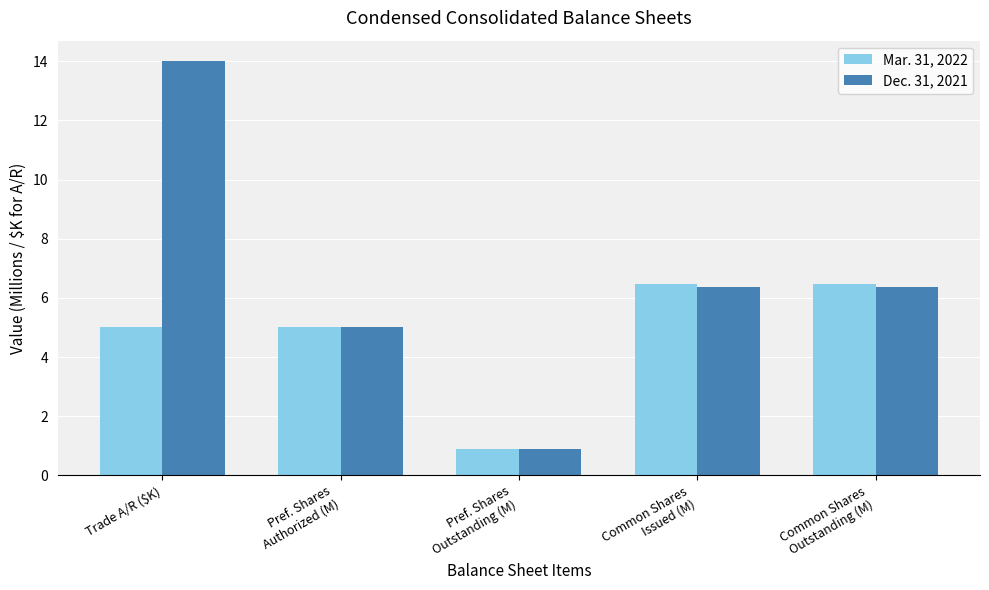

Rank the series by their maximum value, from highest to lowest.

Dec. 31, 2021, Mar. 31, 2022